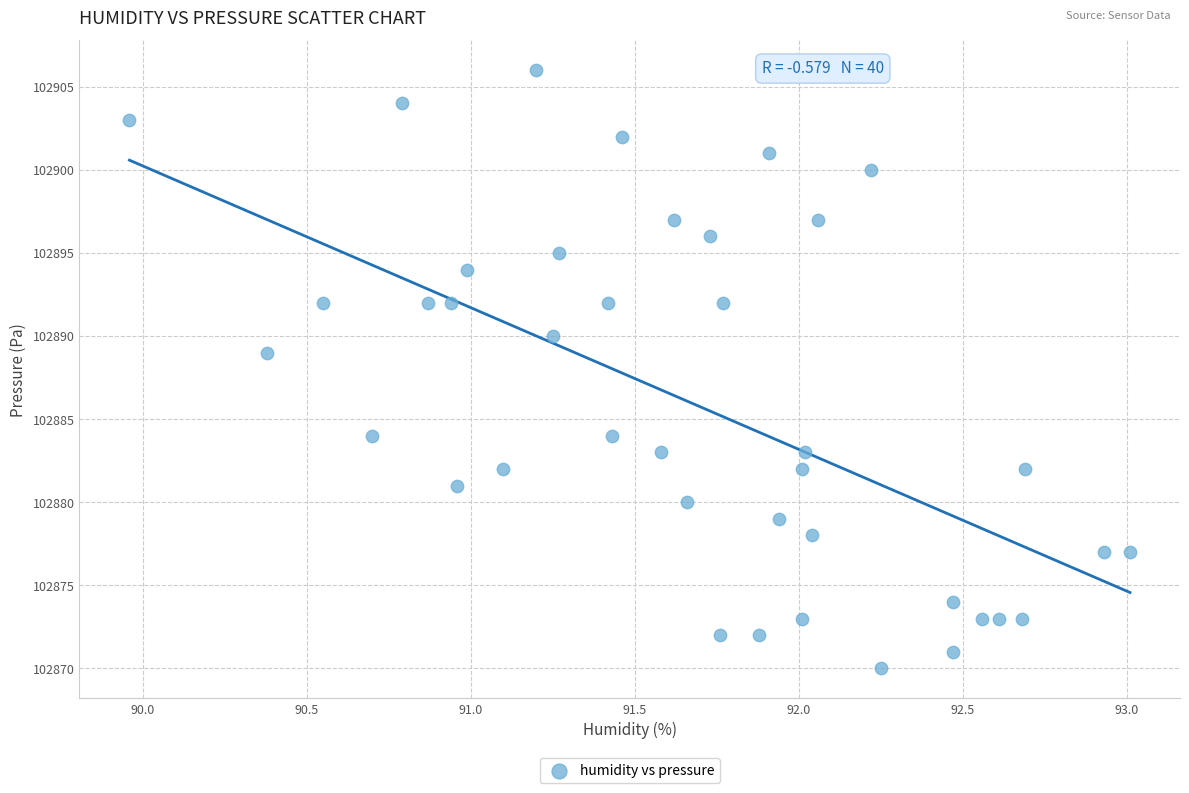

What Y value in the scatter plot is closest to 102888?

102889